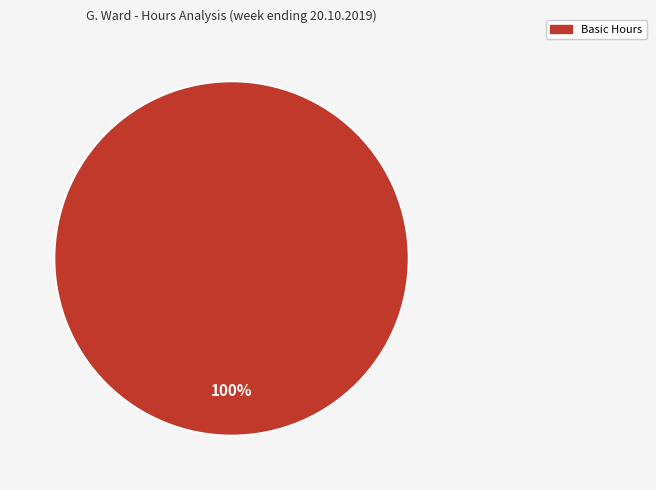

Is there a majority slice in this chart?

Yes